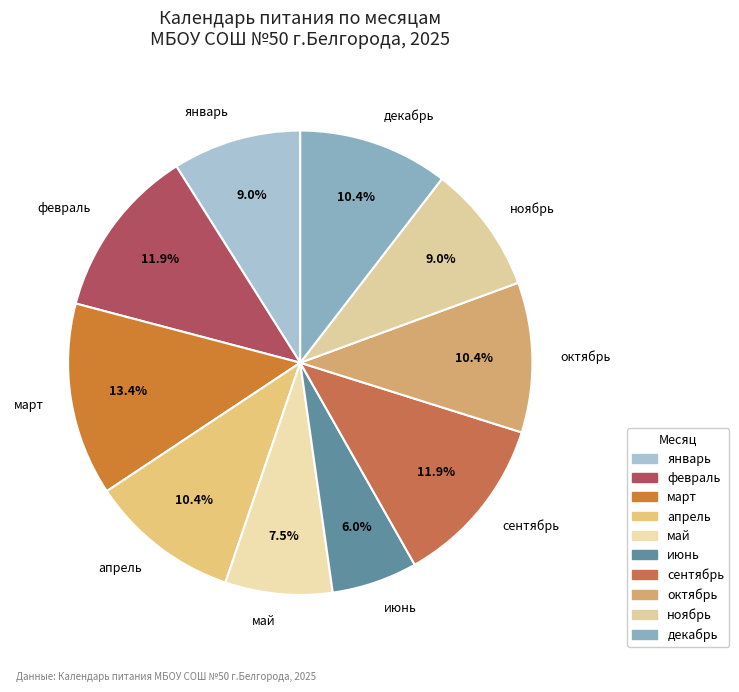

Is there any slice that represents more than half of the pie?

No